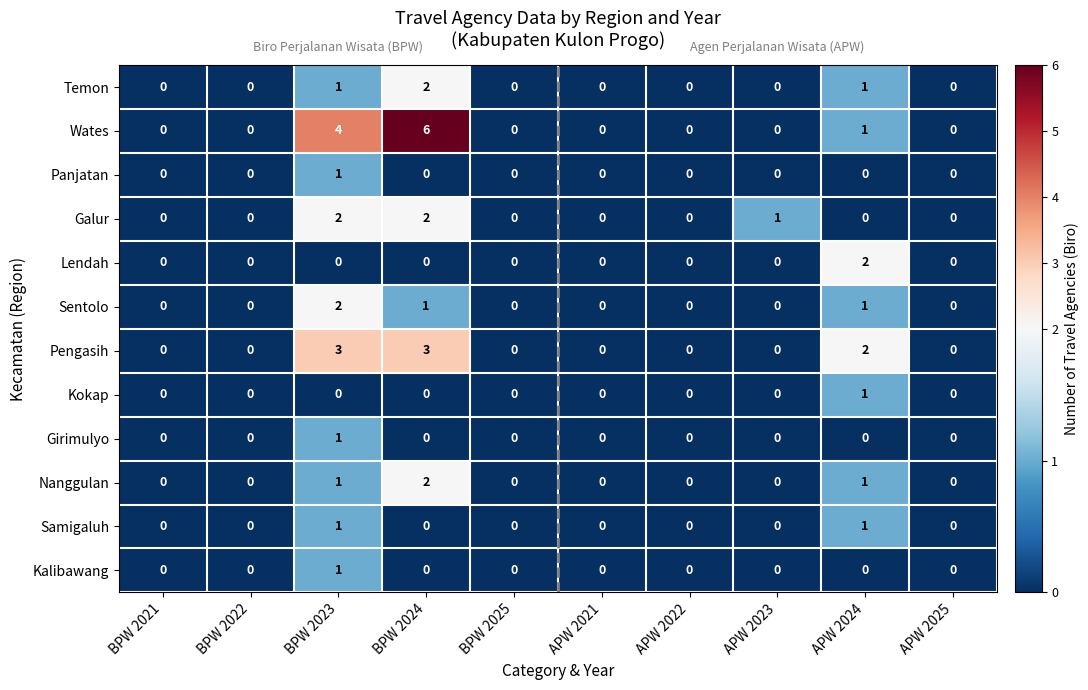

What is the sum of all Galur values?

5